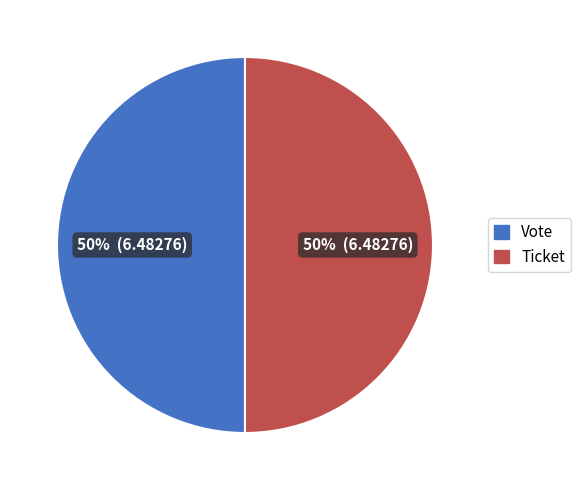

To the nearest percent, what is the average slice percentage?

50%